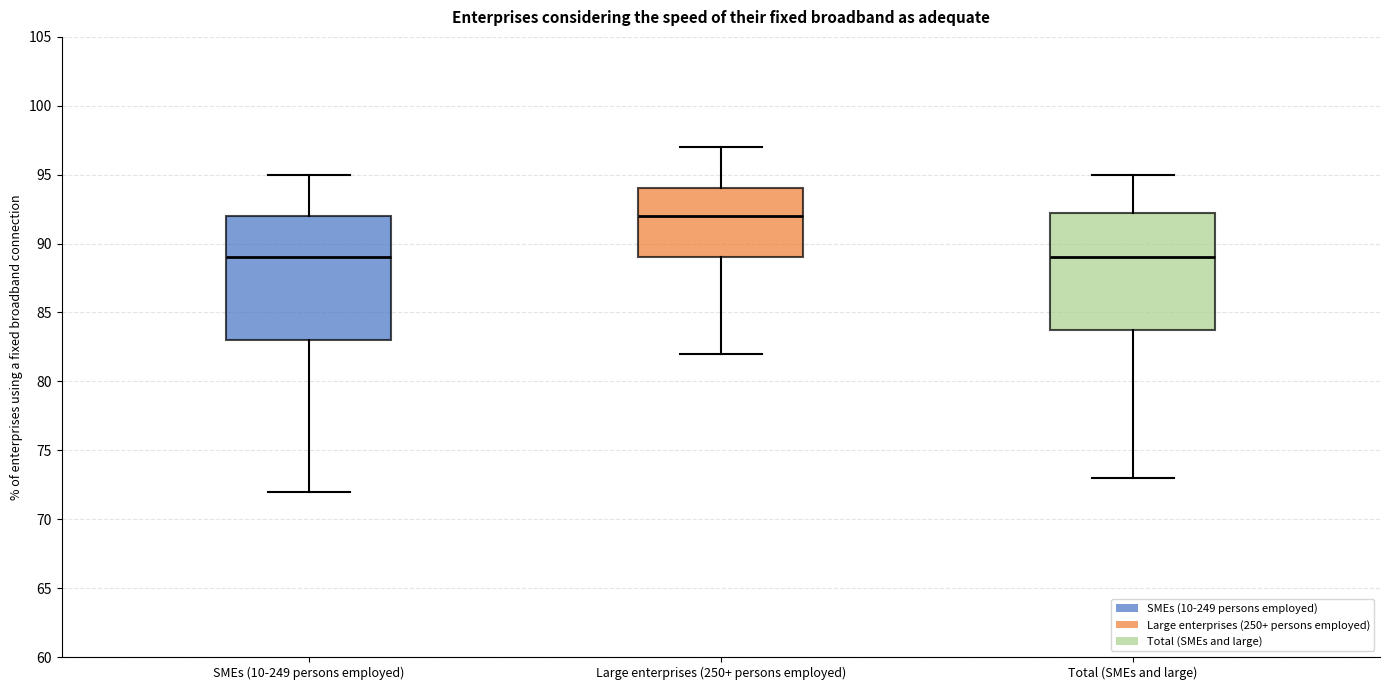

Where does the upper whisker of the box for Total (SMEs and large) end on the y-axis? The values are not printed on the chart, so give them approximately, as read against the axis.

95.0